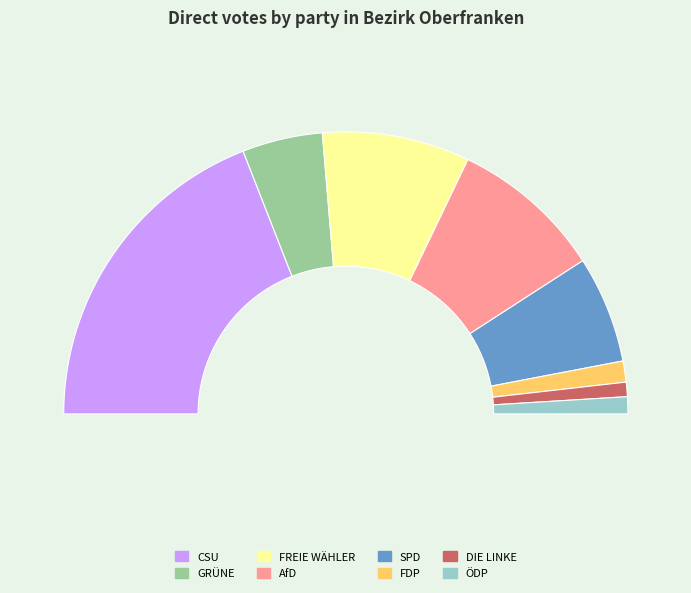

The DIE LINKE slice represents 1% of the pie. True or false?

False